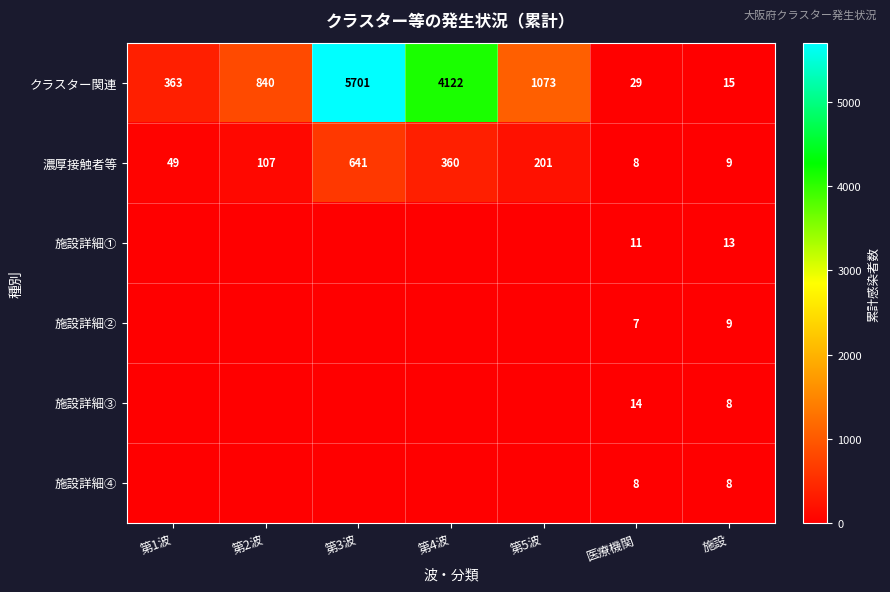

What is the spread (max minus min) of values at 医療機関?

22